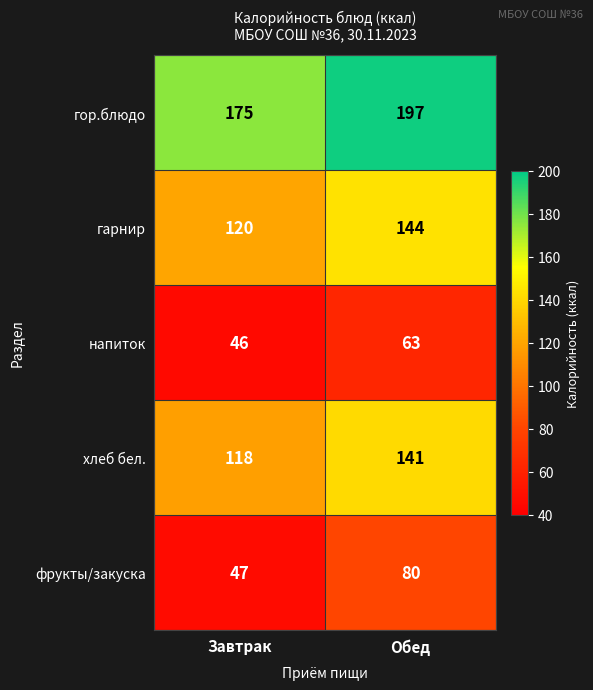

The value of хлеб бел. at Обед is 58. True or false?

False